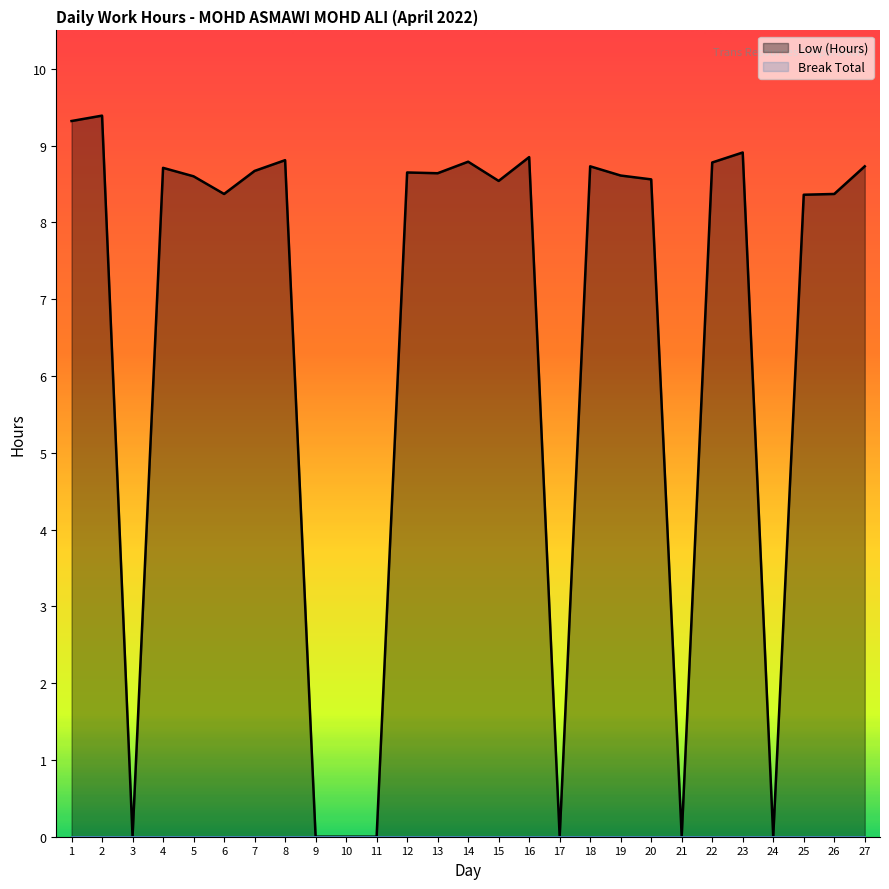

At which category does the data reach its first local valley?

3